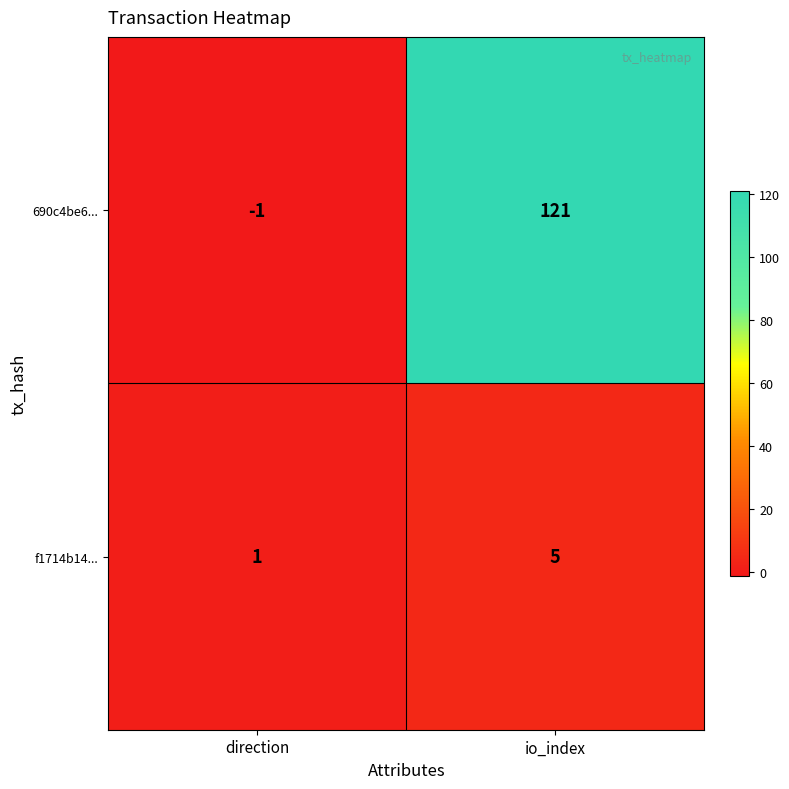

Which series has the largest total across all categories?

690c4be6...